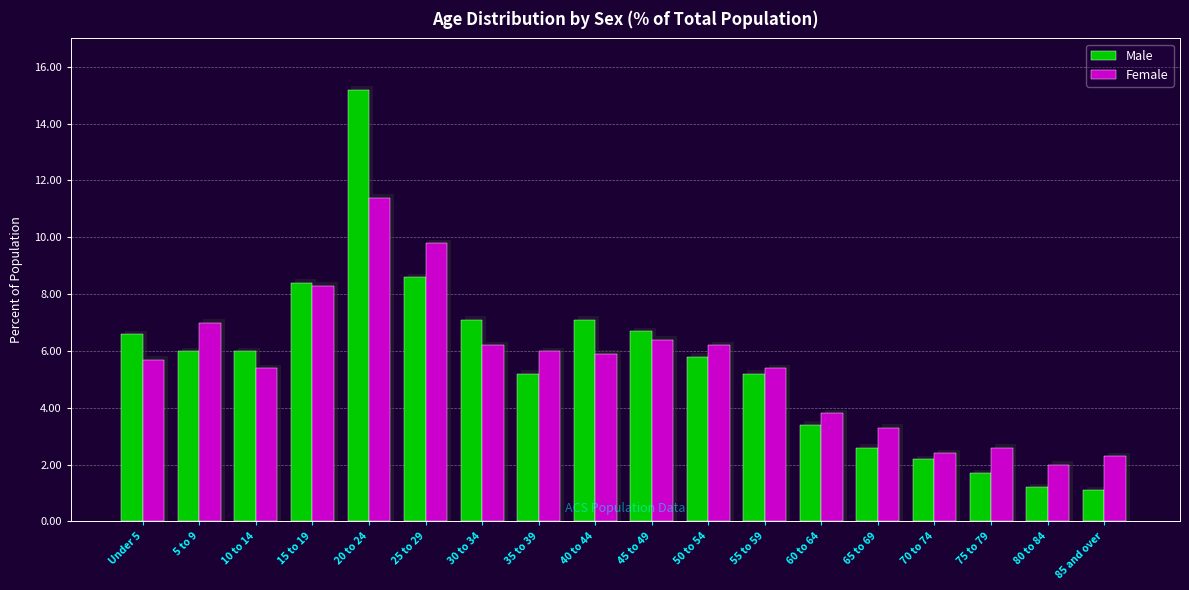

Rank the series at 10 to 14 from highest to lowest value.

Male, Female